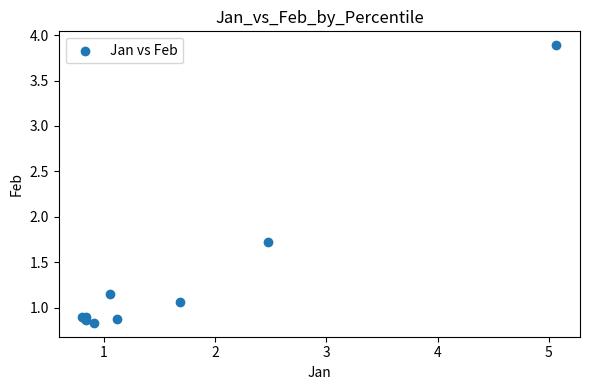

What Y value in the scatter plot is closest to 2?

1.7